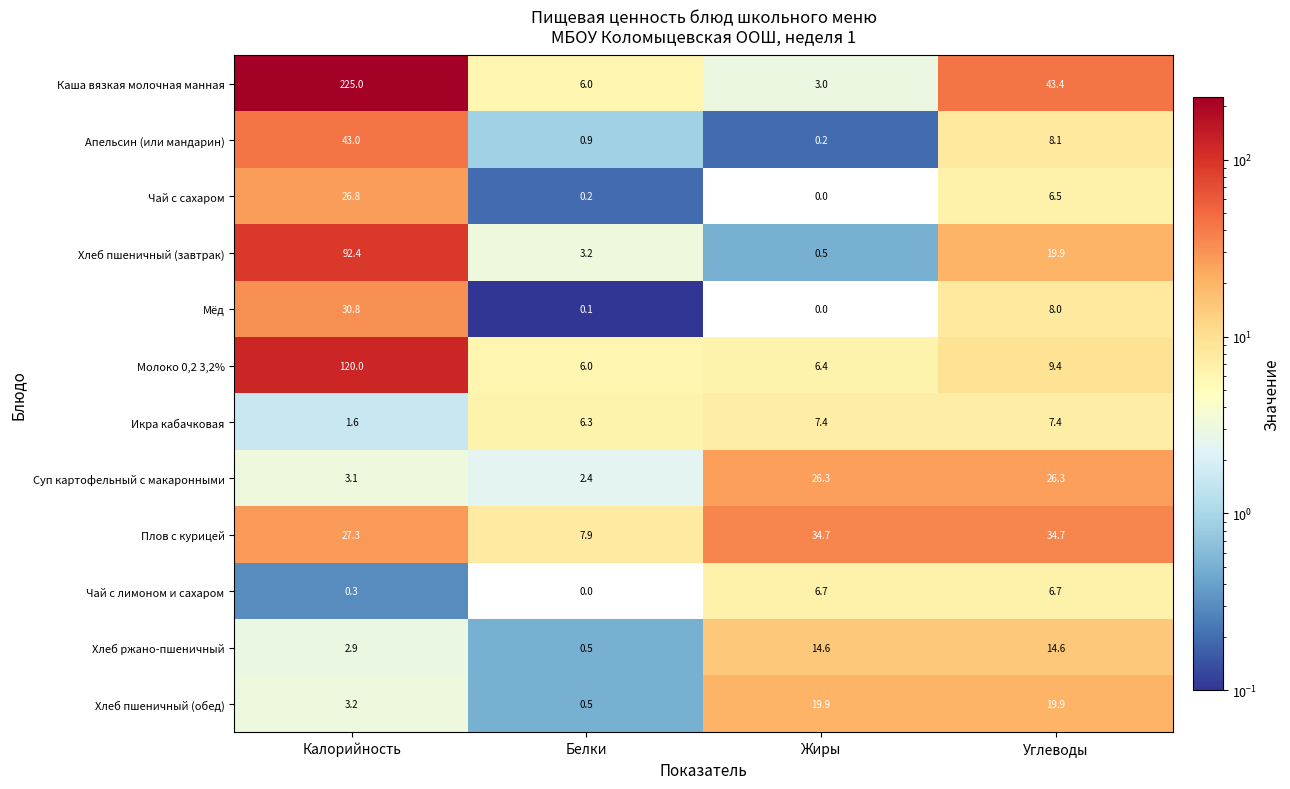

The value of Мёд at Калорийность is 9.5. True or false?

False